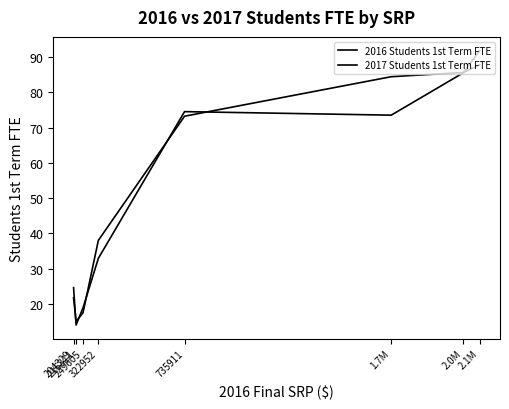

What is the difference between the 2017 Students 1st Term FTE values at 1.7M and 322952?

46.4